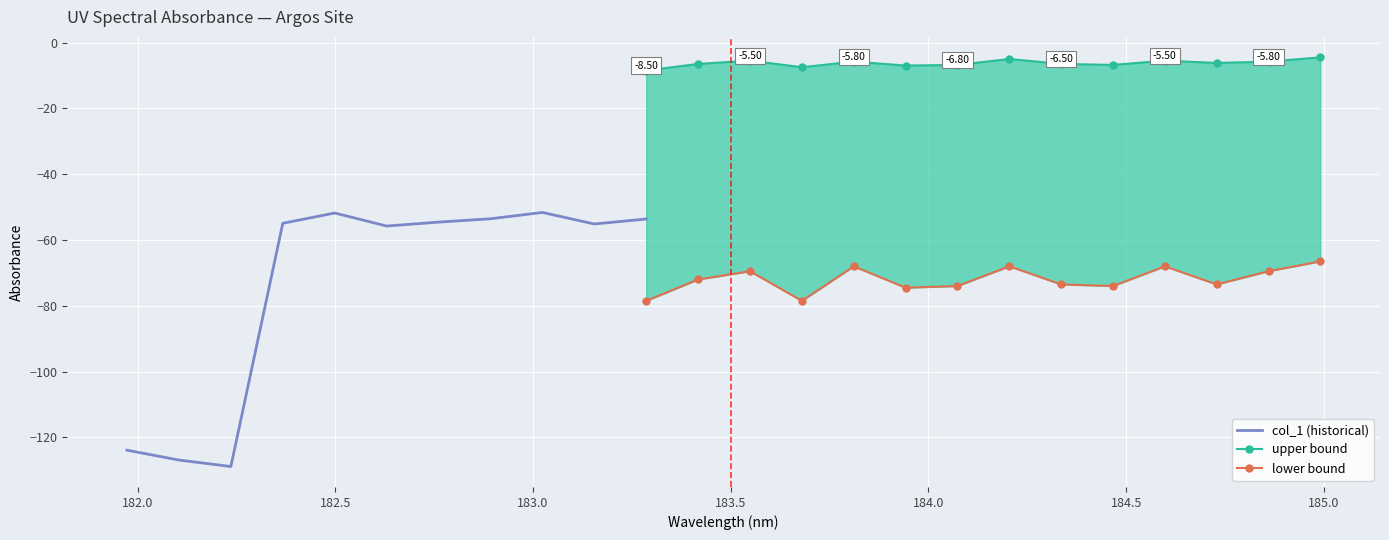

Rank the categories by value from highest to lowest.

23, 17, 20, 14, 12, 22, 11, 21, 18, 19, 16, 15, 8, 4, 13, 7, 10, 6, 3, 9, 5, 0, 1, 2